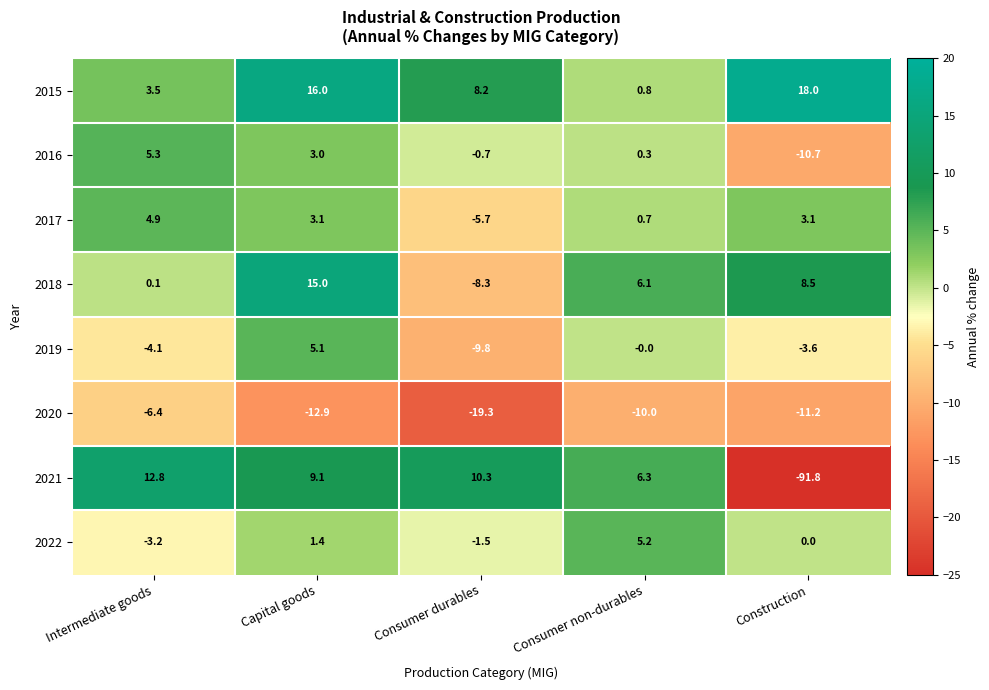

Is it true that 2017 equals 7.8 at Intermediate goods?

False